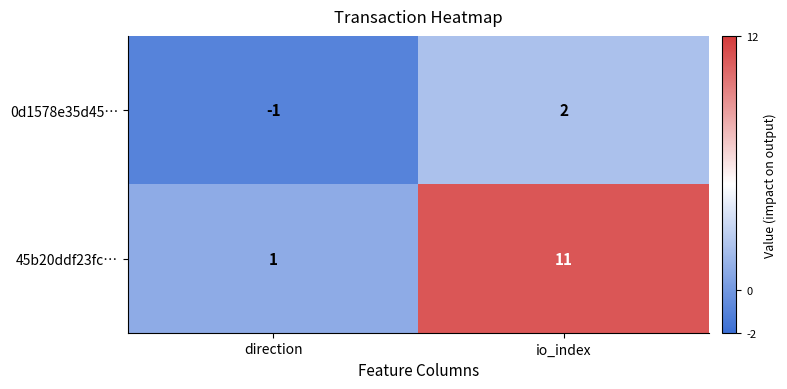

Reading left to right, what are all the values shown in this chart?

0d1578e35d45…: -1	2
45b20ddf23fc…: 1	11